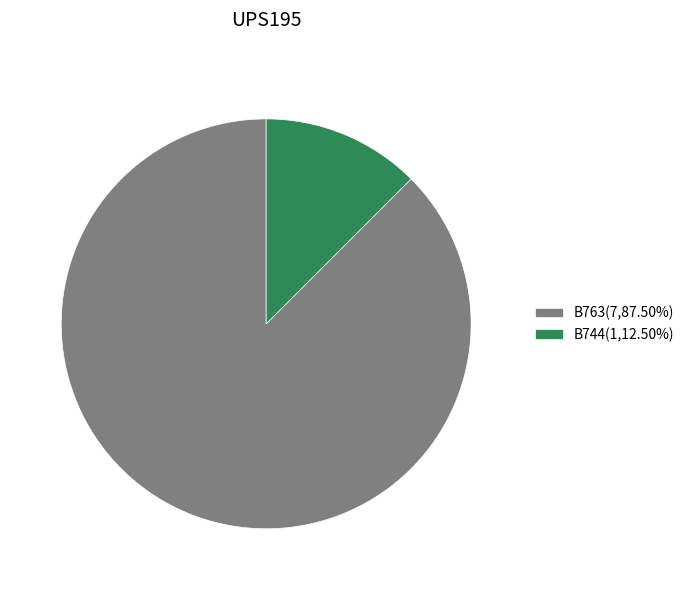

Rank the categories by value from lowest to highest.

B744, B763